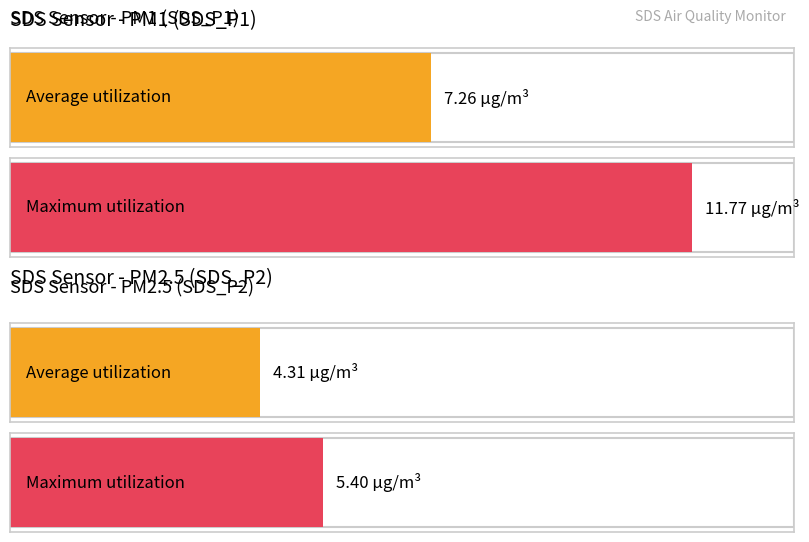

How many series are shown in this chart?

2